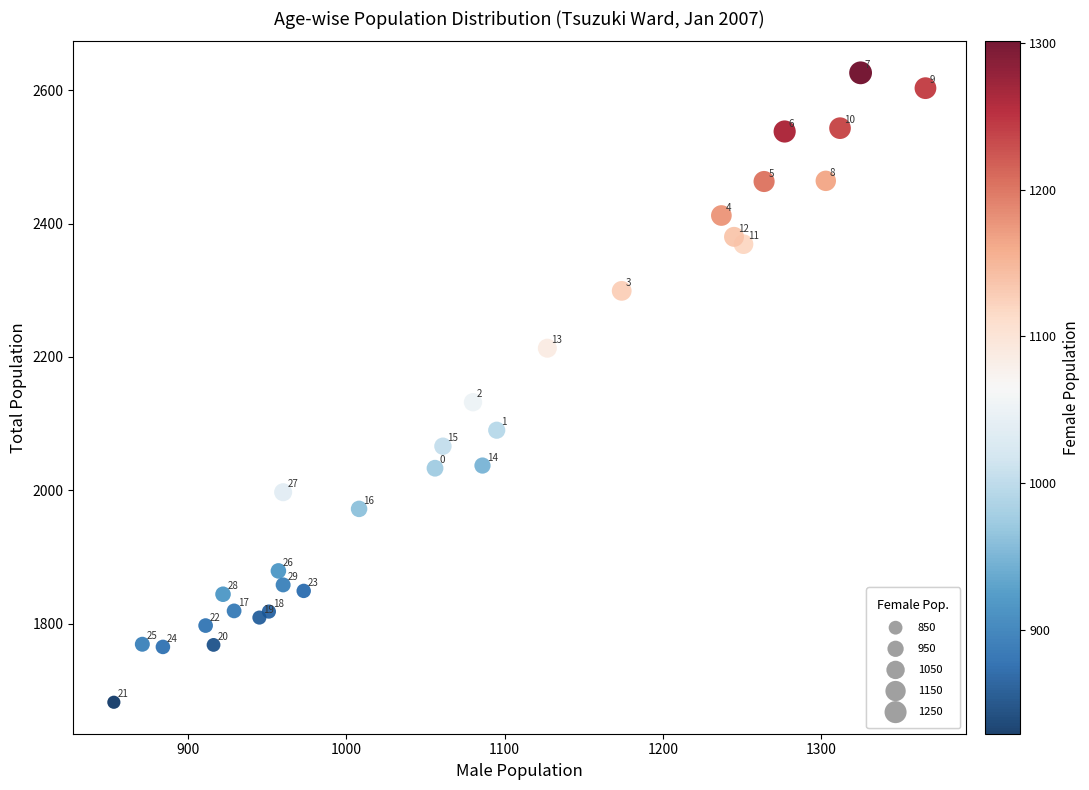

What Y value in the scatter plot is closest to 2154?

2132